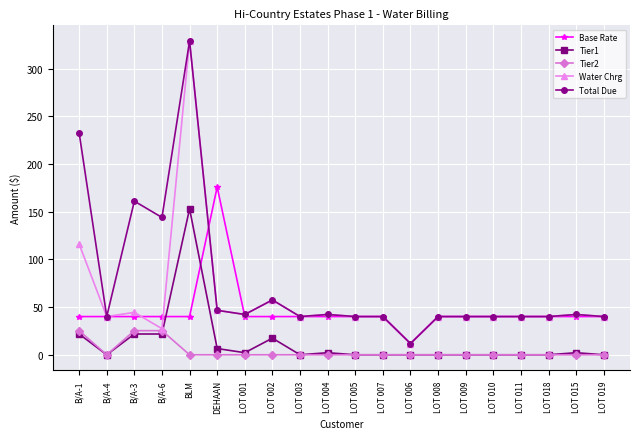

What is the label of the 10th point from the right?

LOT 005